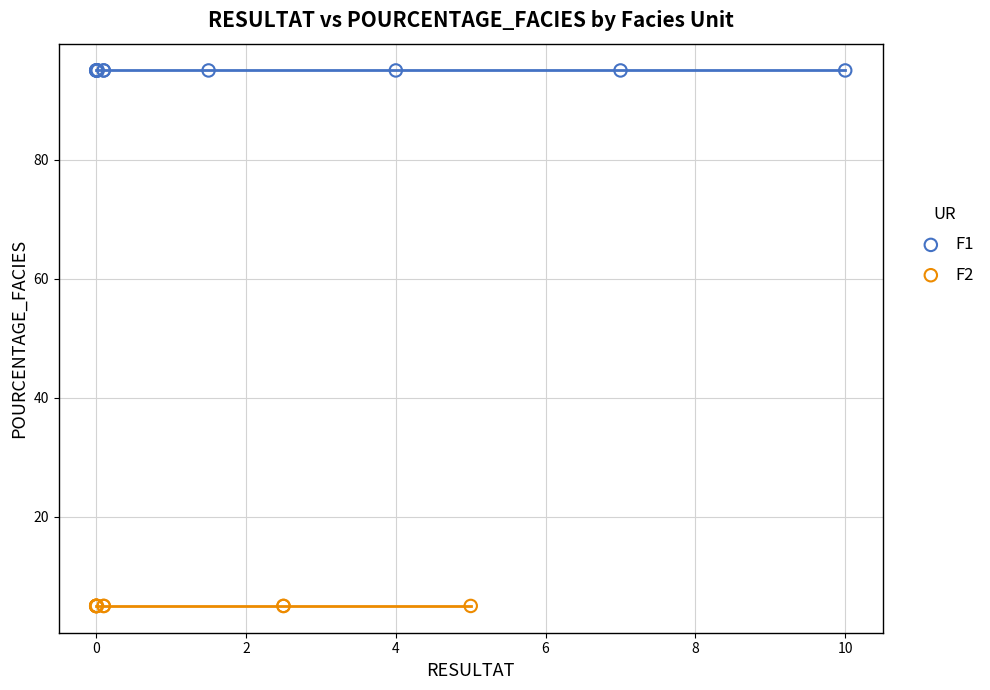

What are all the series names shown in the legend?

F1, F2